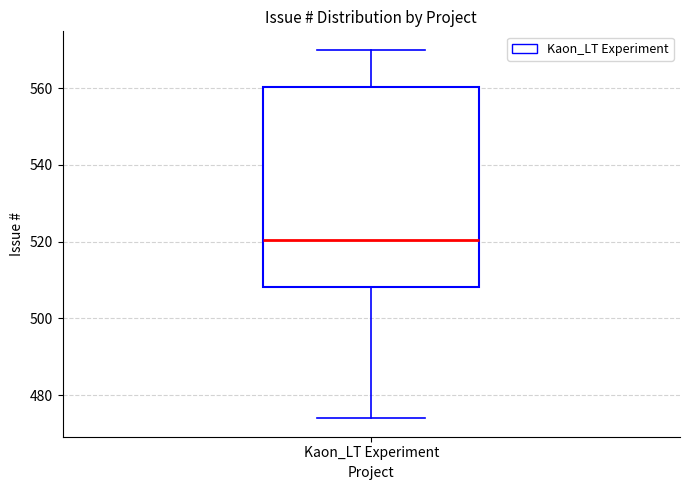

Read this box plot against the y-axis: the position of the median line, the range covered by the box, and the ends of both whiskers. The values are not printed on the chart, so give them approximately, as read against the axis.

median 520, box 508 to 560, whiskers 474 to 570